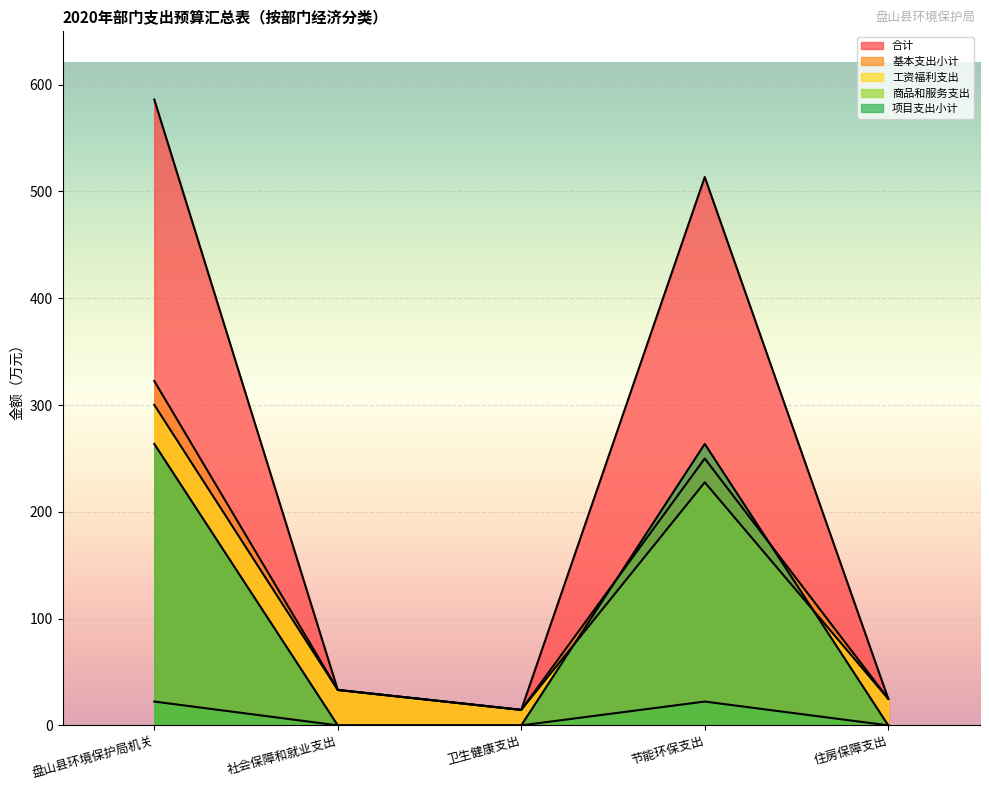

Which series has the largest total across all categories?

合计